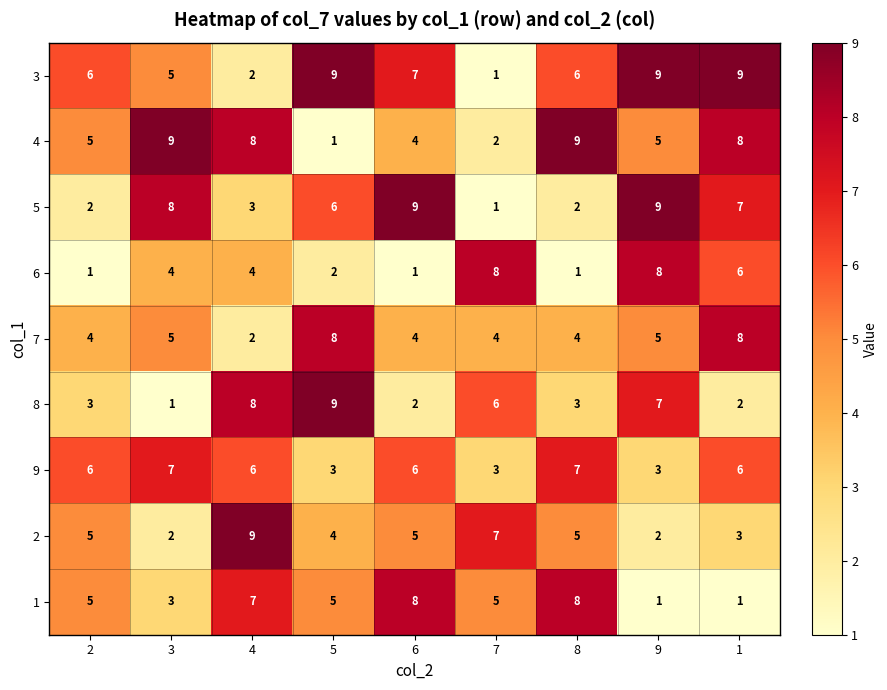

What is the spread (max minus min) of values at 5?

8